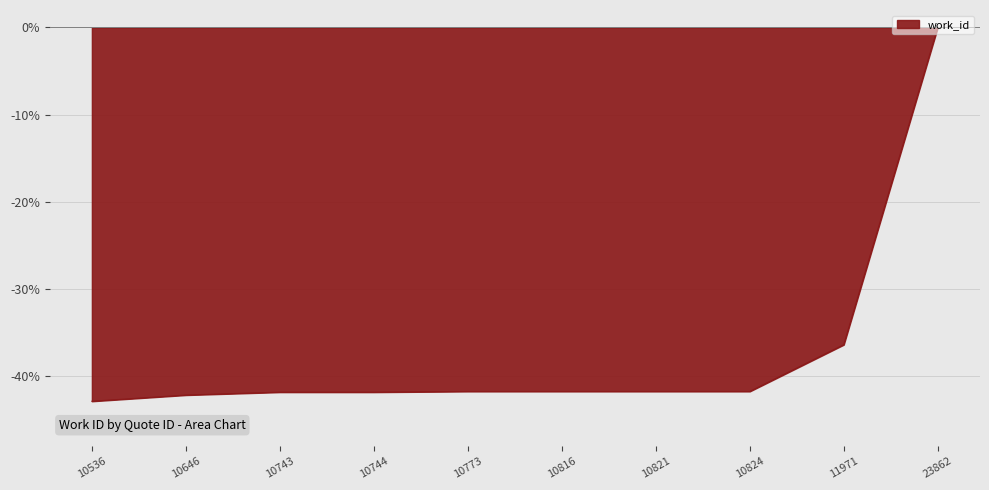

What is the difference between the values at 11971 and 10824?

5.4